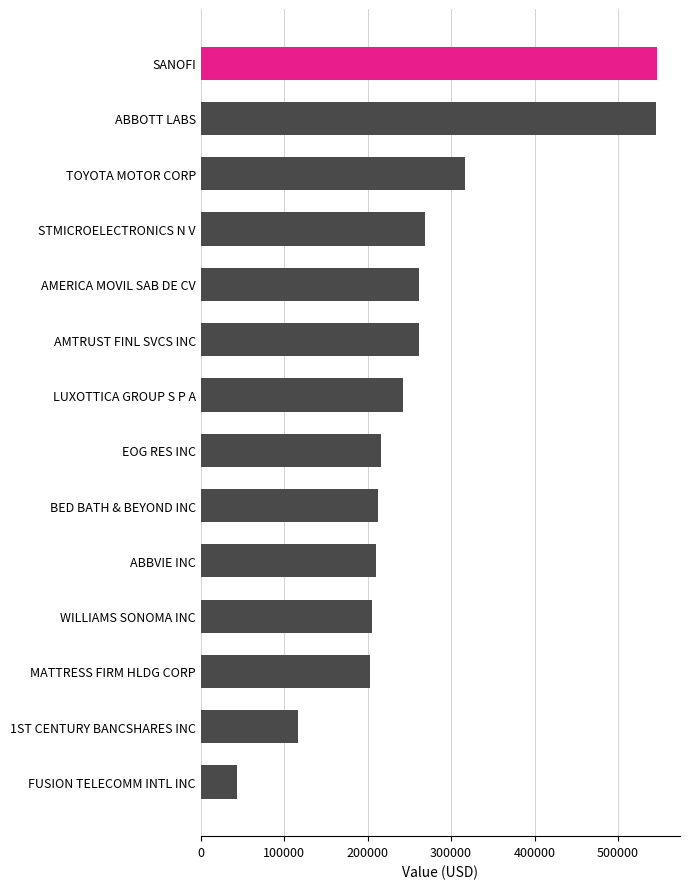

What is the difference between the values at WILLIAMS SONOMA INC and TOYOTA MOTOR CORP?

112000